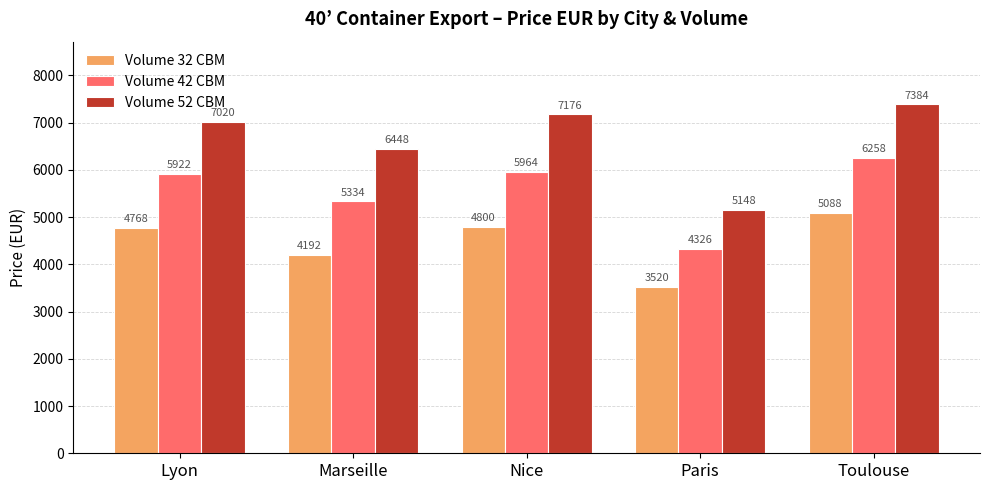

What is the maximum value for Volume 52 CBM?

7384